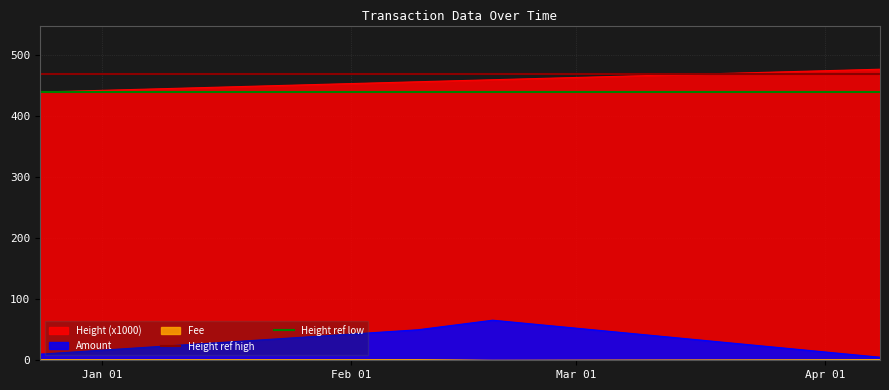

What is the average value of the Height ref high series?

470